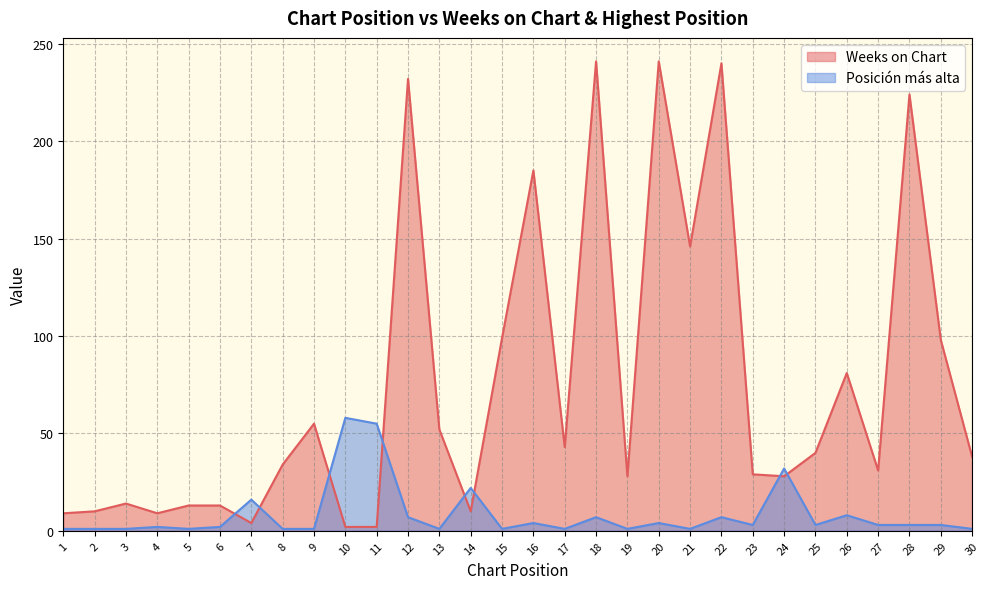

Which category has the lowest value across all series?

1